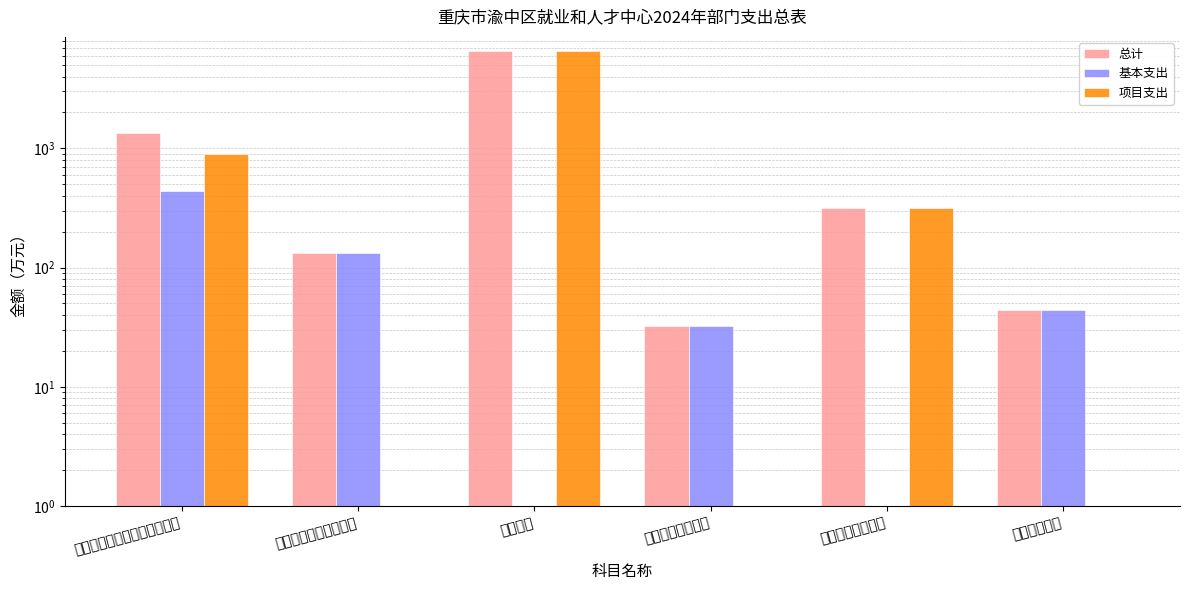

At which label is 总计 closest to 3311?

人力资源和社会保障管理事务